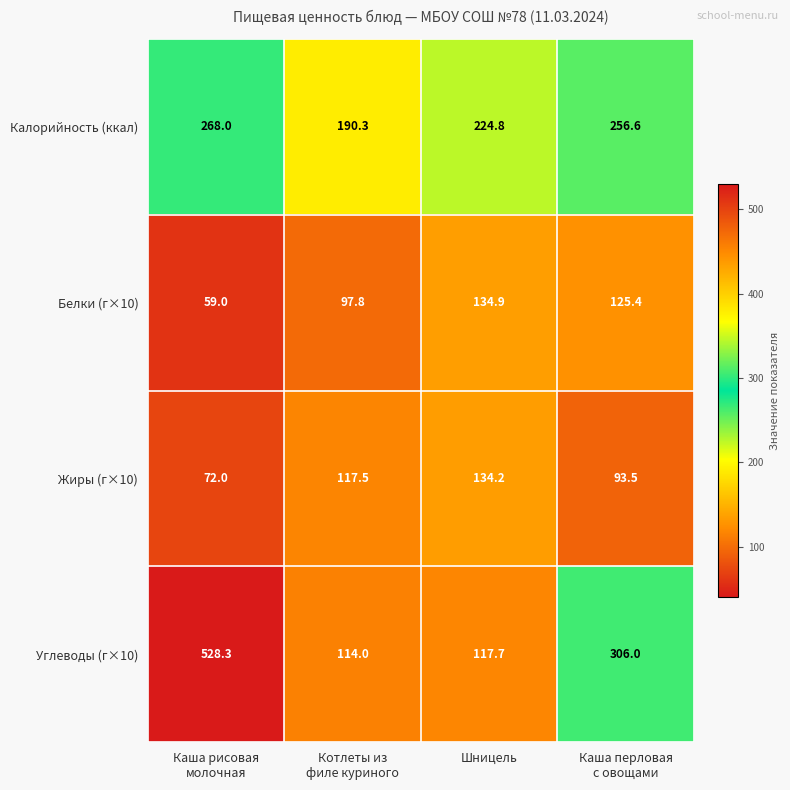

Rank the series by their maximum value, from lowest to highest.

Жиры (г×10), Белки (г×10), Калорийность (ккал), Углеводы (г×10)